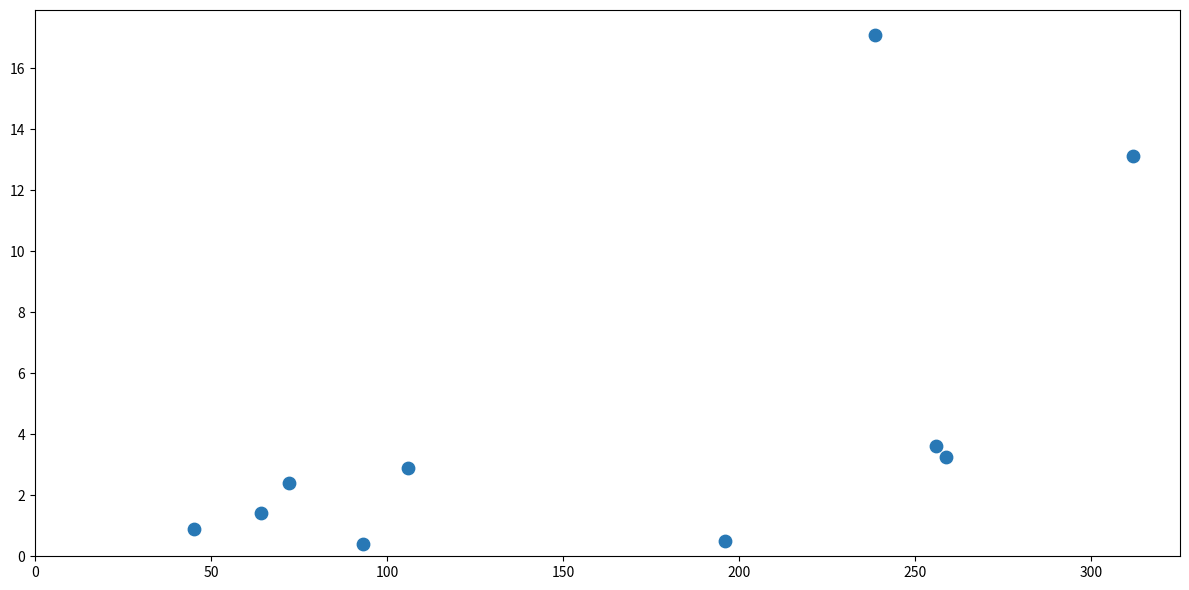

What is the average Y value?

4.6